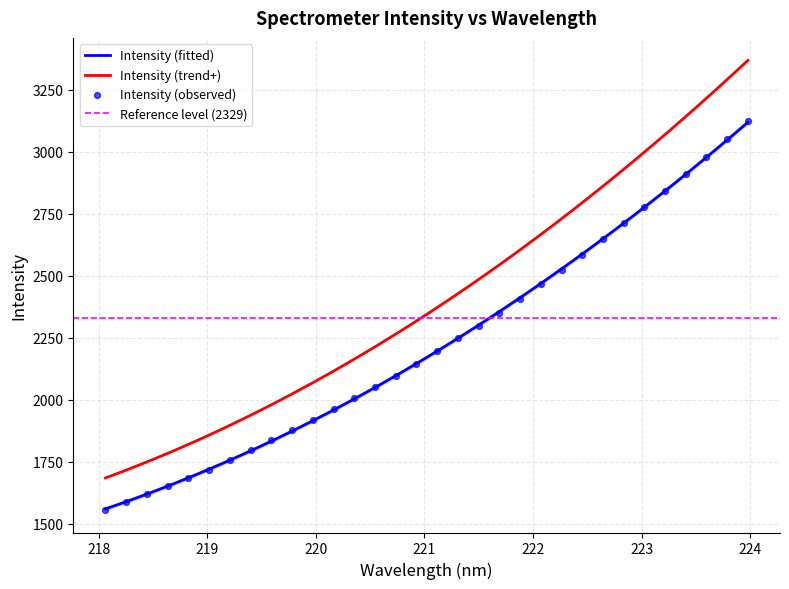

Approximately how many times larger is the value at 223.5987 compared to 220.3533?

1.5